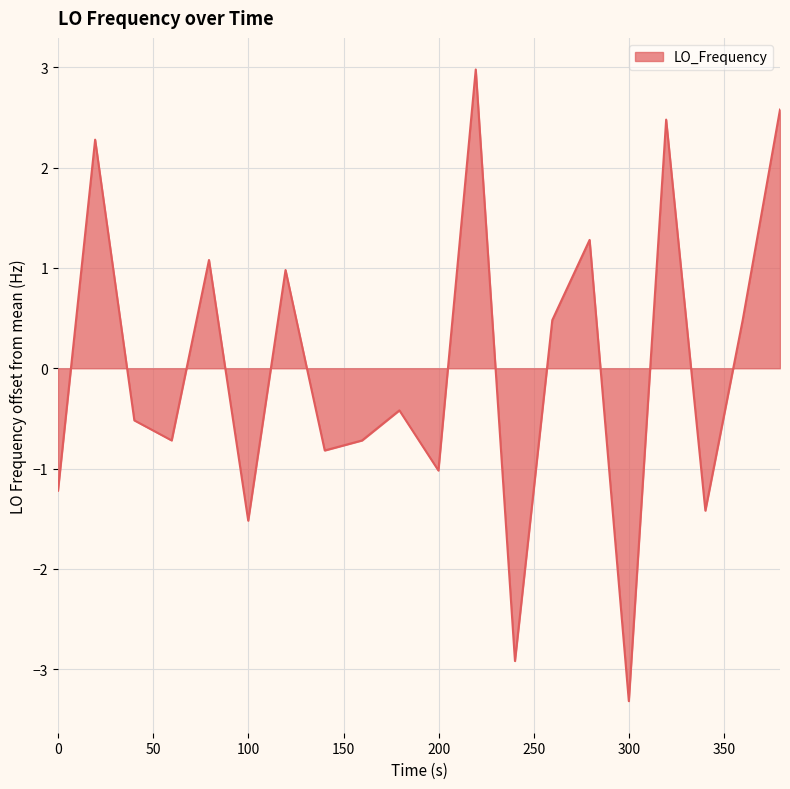

What is the smallest value displayed?

-3.3